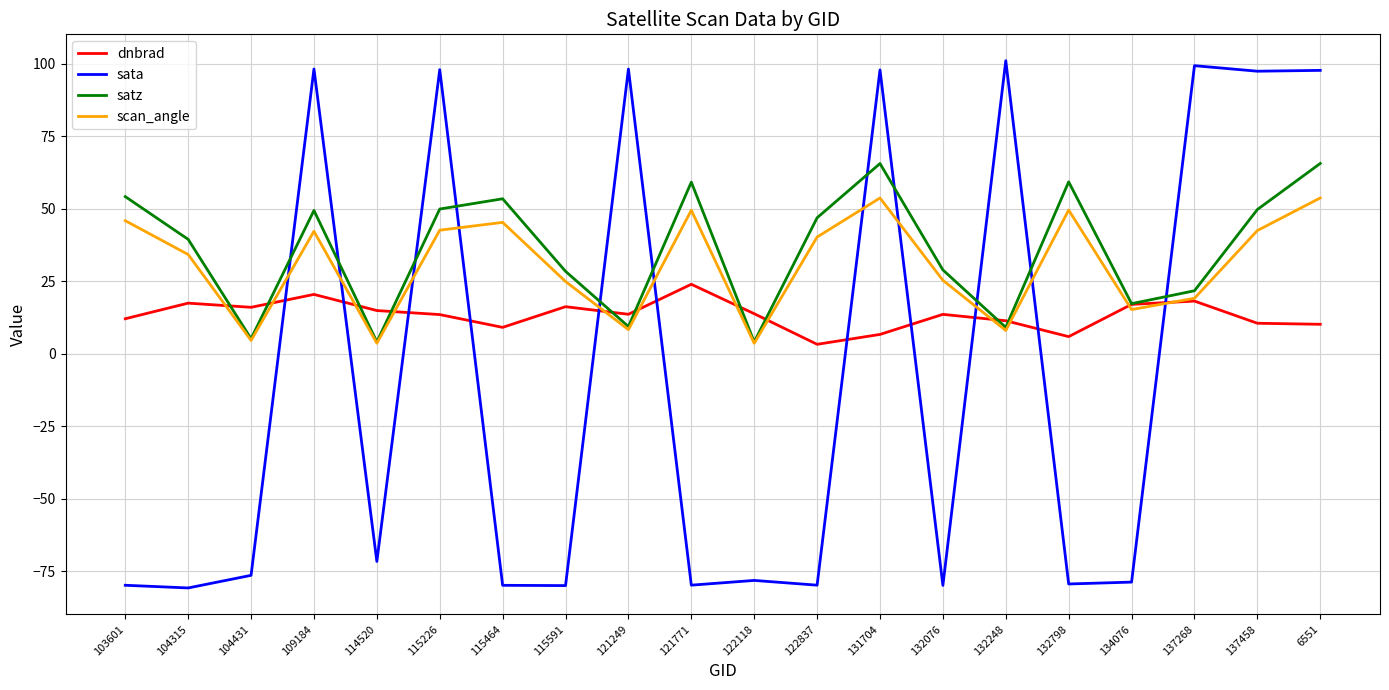

True or false: sata and satz cross at least once.

True